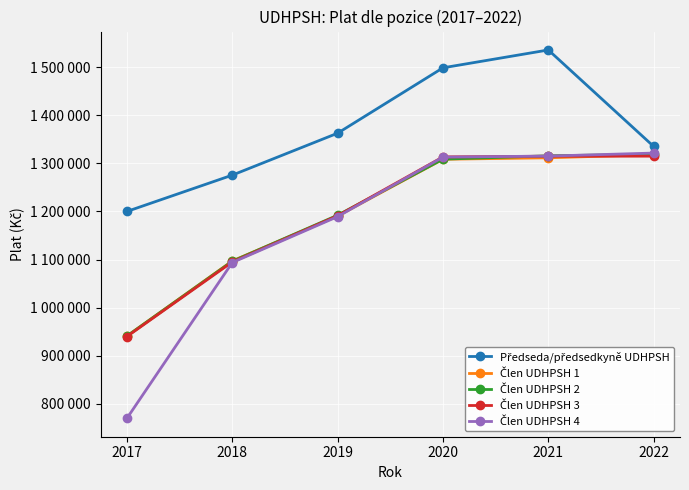

Does the chart have visible grid lines?

Yes